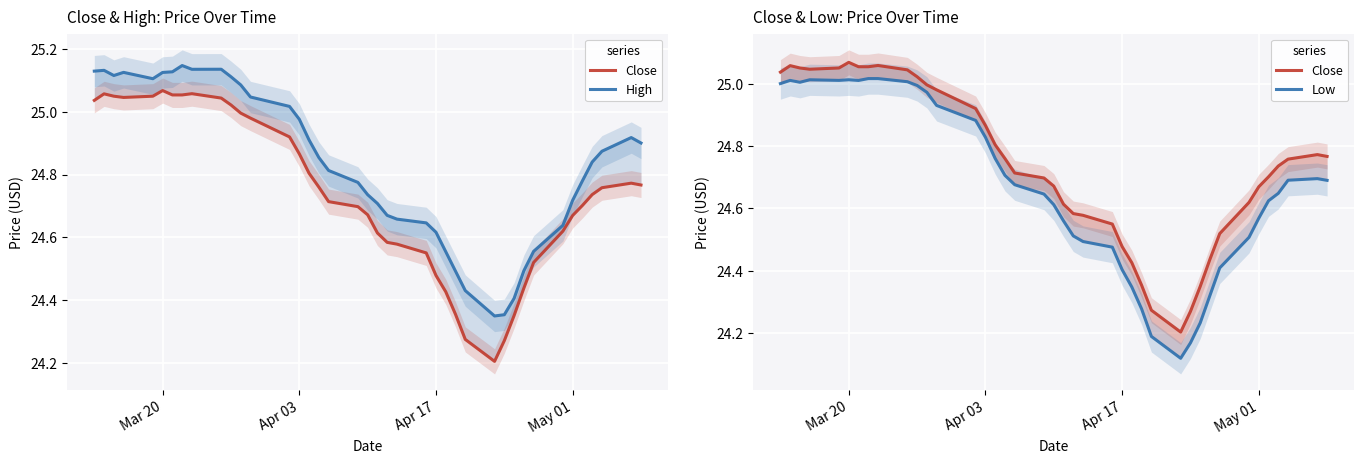

What is the minimum value shown in the chart?

24.1